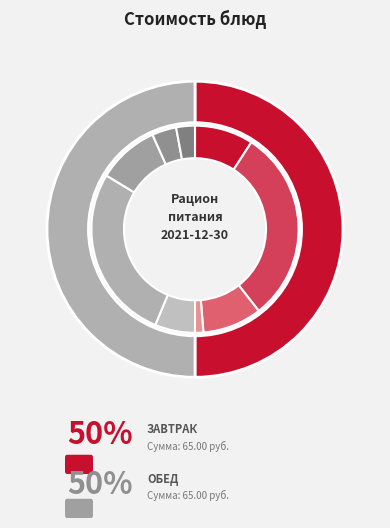

To the nearest percent, what portion does Компот из груши represent?

4%